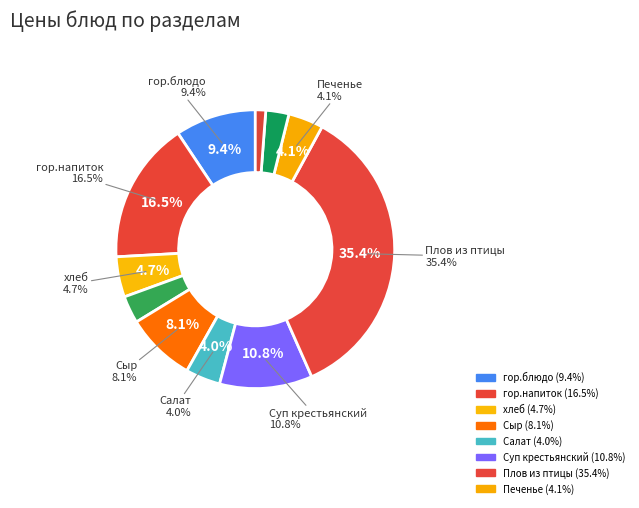

Which slice is the largest?

Плов из птицы